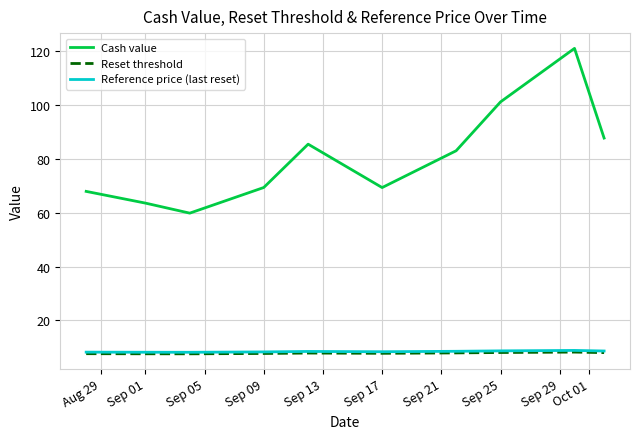

Which series has the largest total across all categories?

Cash value